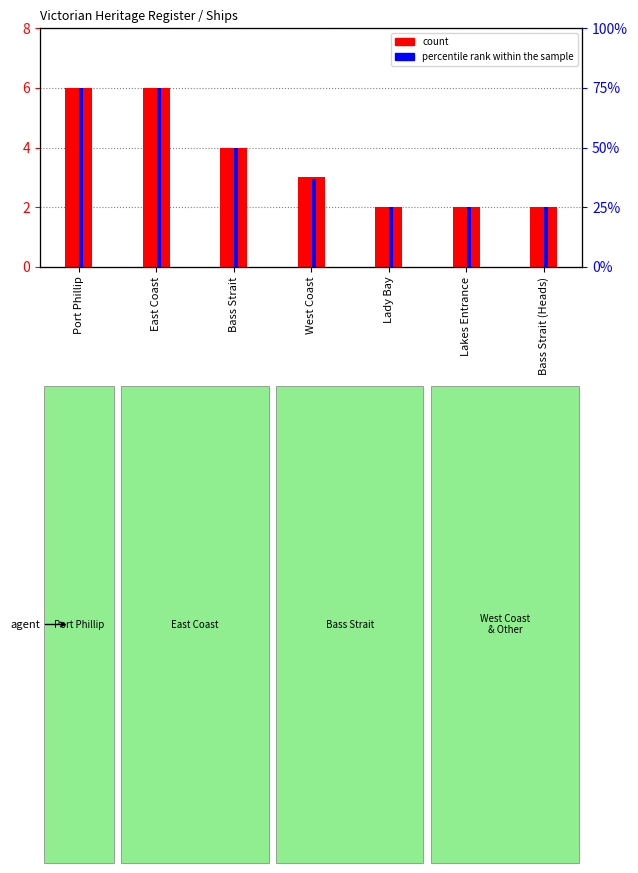

At which label is count closest to 4?

Bass Strait